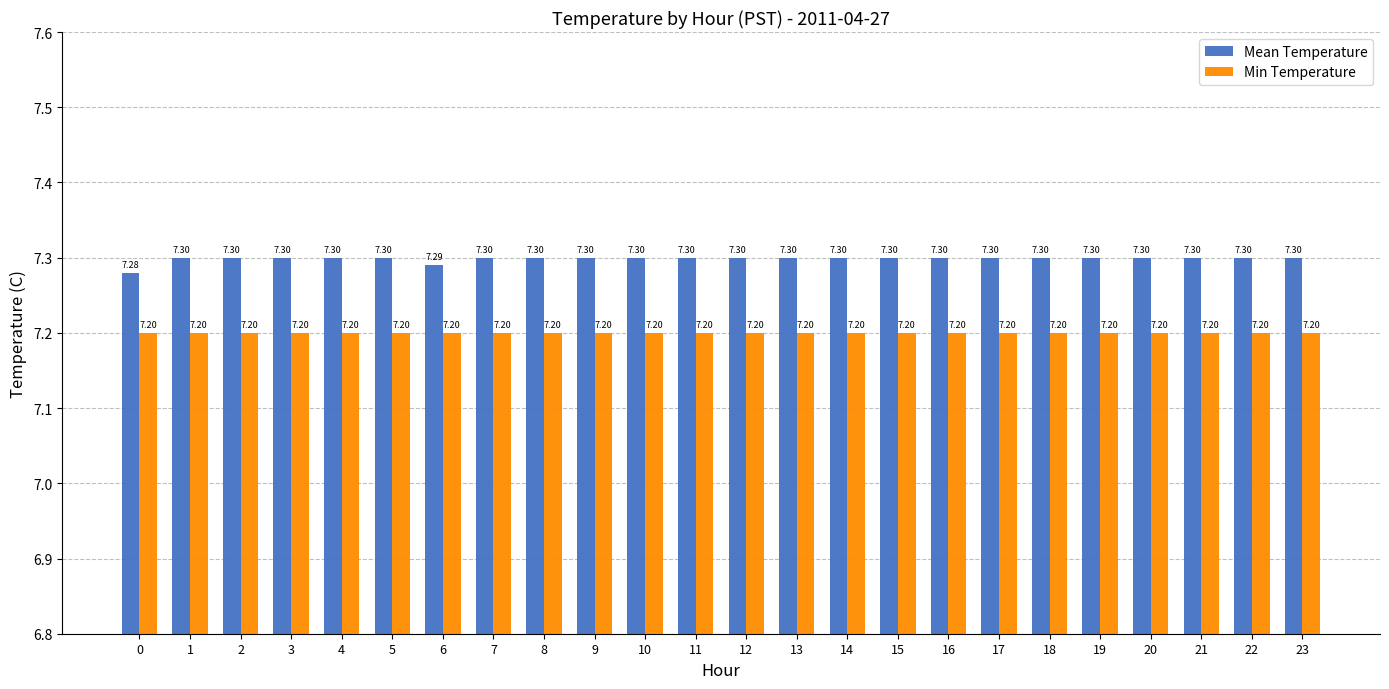

Which series has the largest range (max minus min)?

Mean Temperature